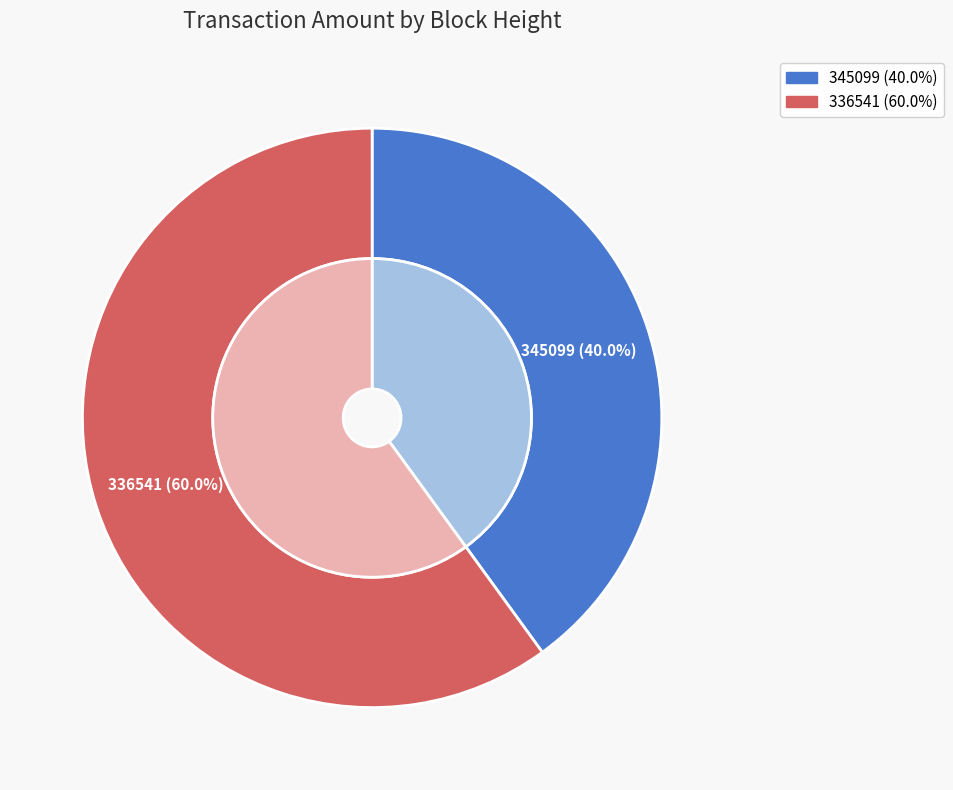

Is it true that 345099 is 30% of the pie?

False